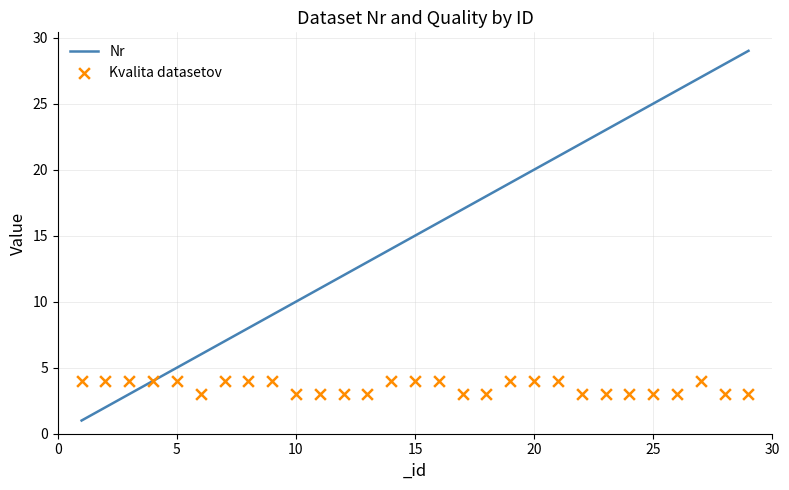

What is the highest value of the Nr series?

29